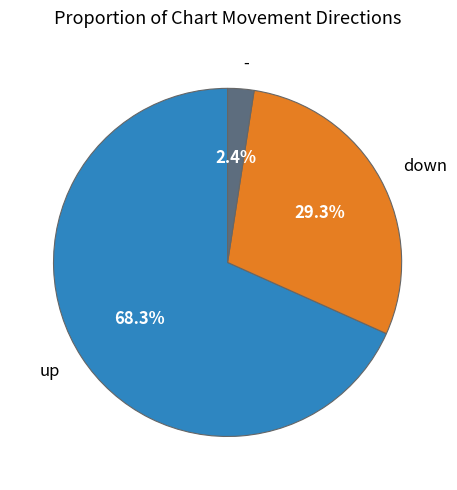

What is the majority slice?

up